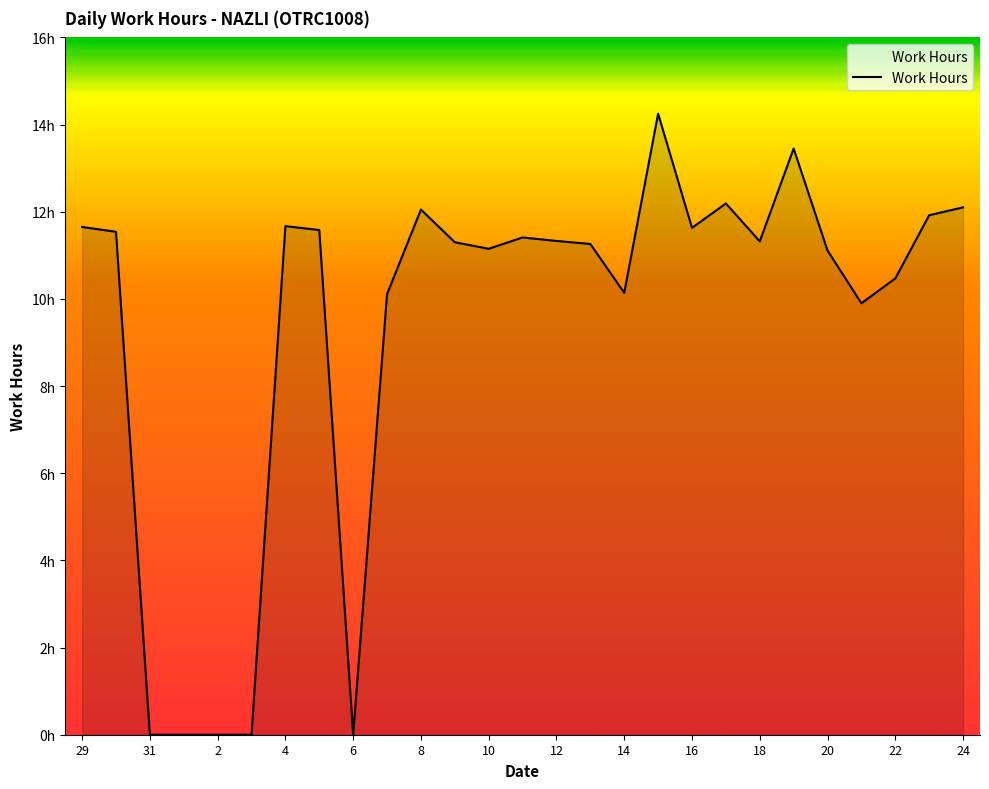

How many data points are above 11?

18